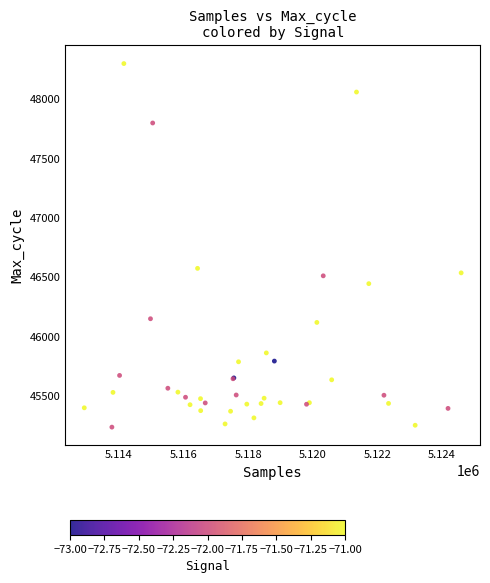

What Y value in the scatter plot is closest to 46767?

46573